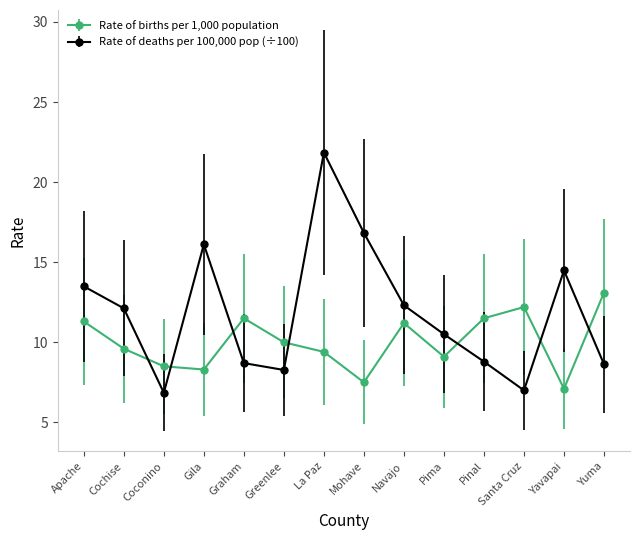

True or false: Rate of births per 1,000 population has a value of 19.2 at Yuma.

False